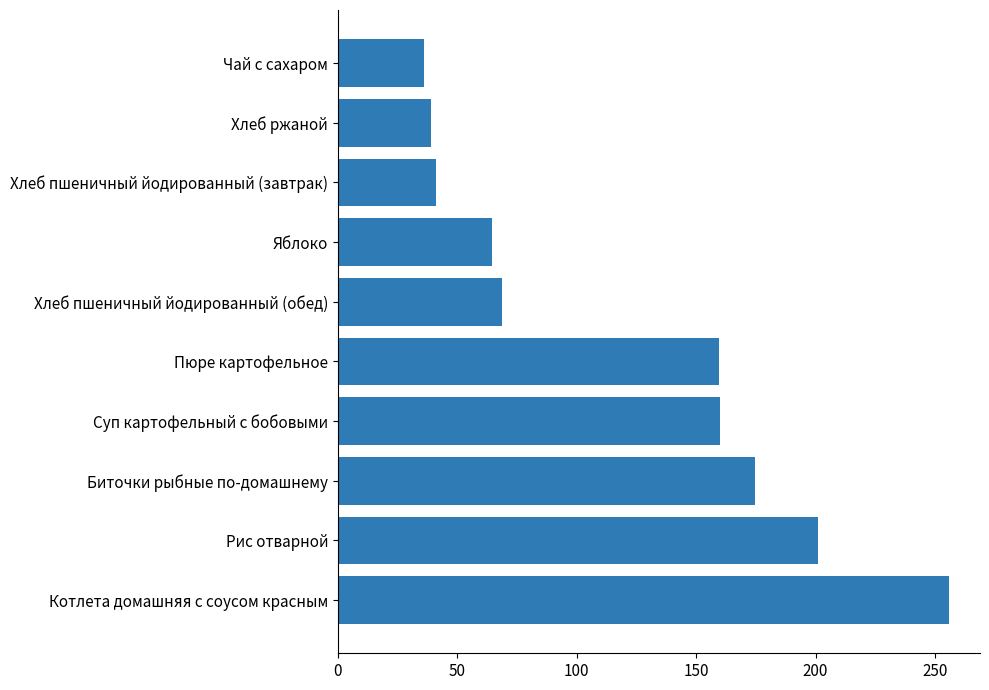

How many data points are less than 159?

5